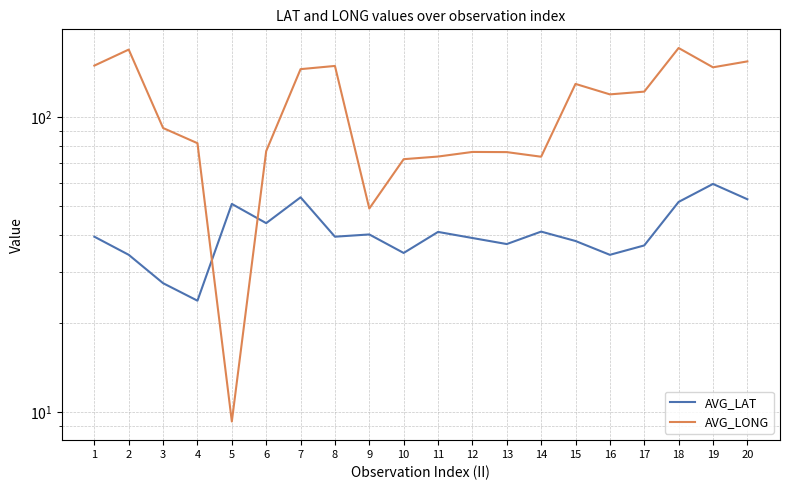

Read the AVG_LONG value at 19.

148.0